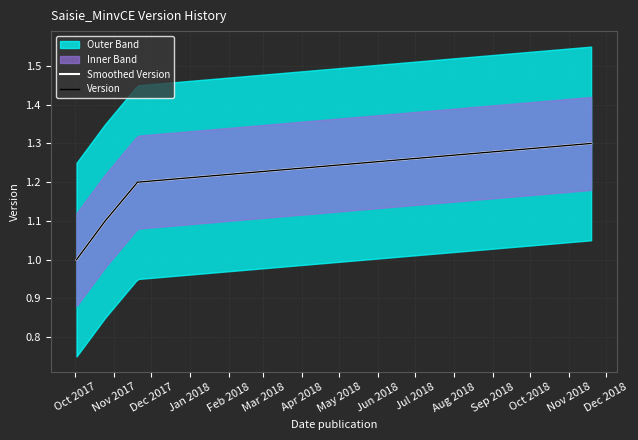

Approximately how many times larger is the value at 2017-10-02 compared to 2017-10-25?

0.9